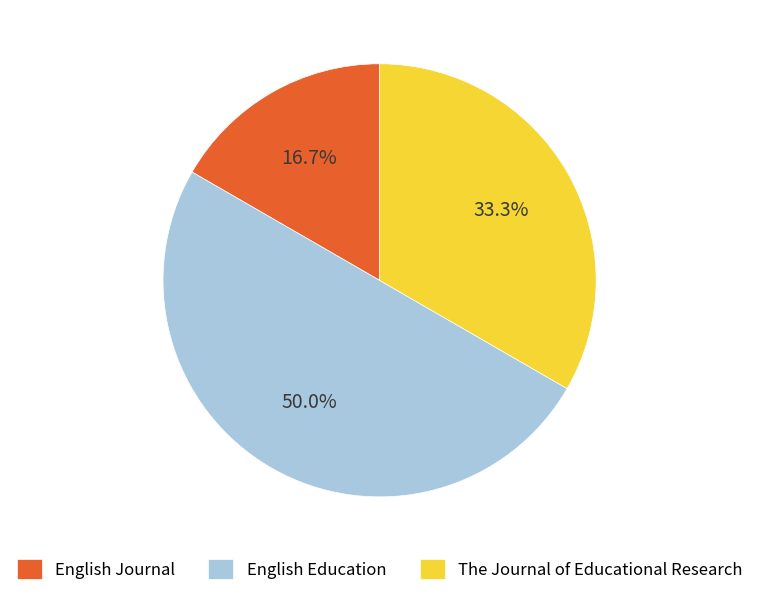

How many slices are in this pie chart?

3